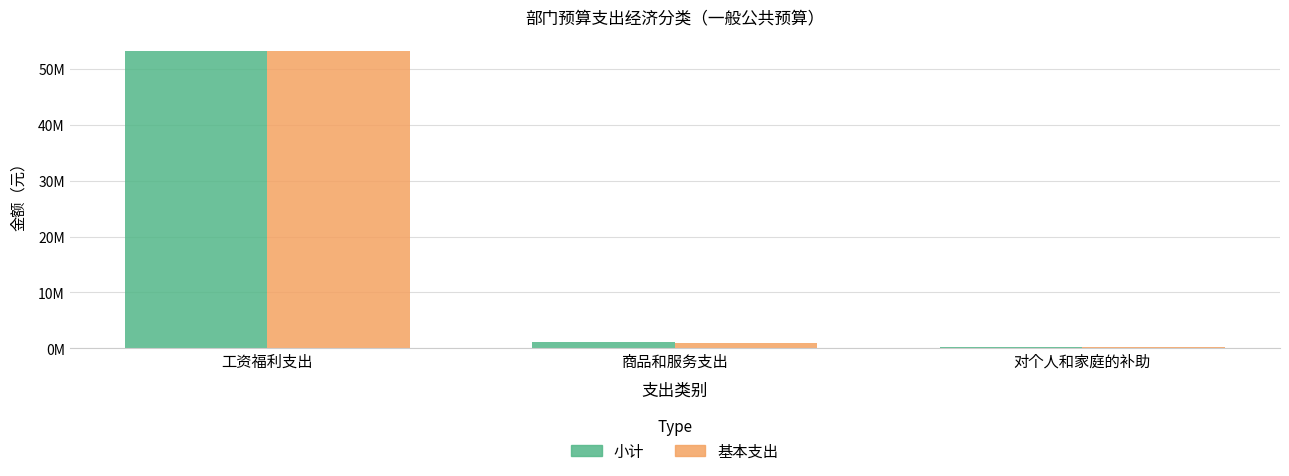

Are the bars grouped side by side (vs. stacked)?

Yes